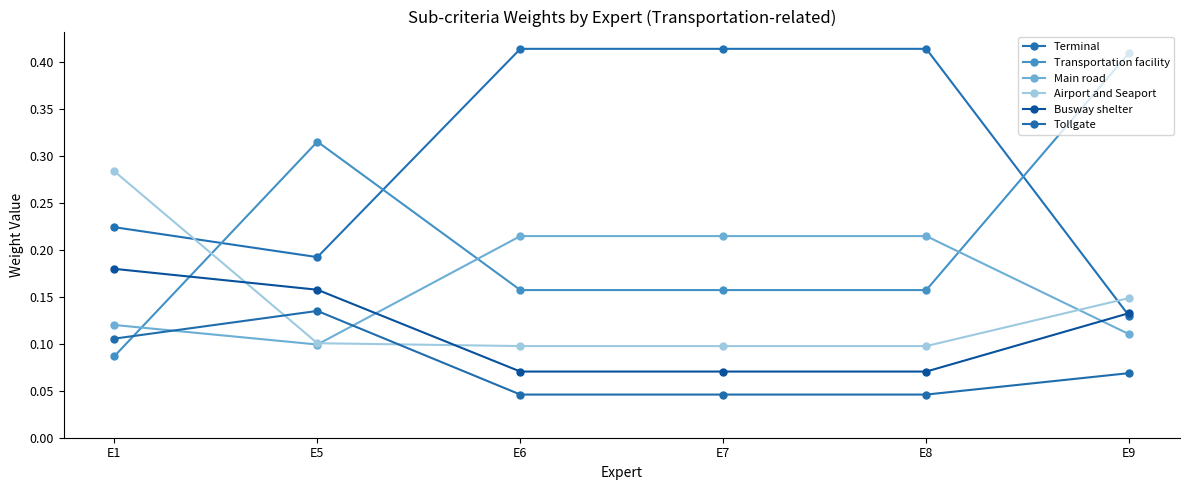

Read the Busway shelter value at E9.

0.1